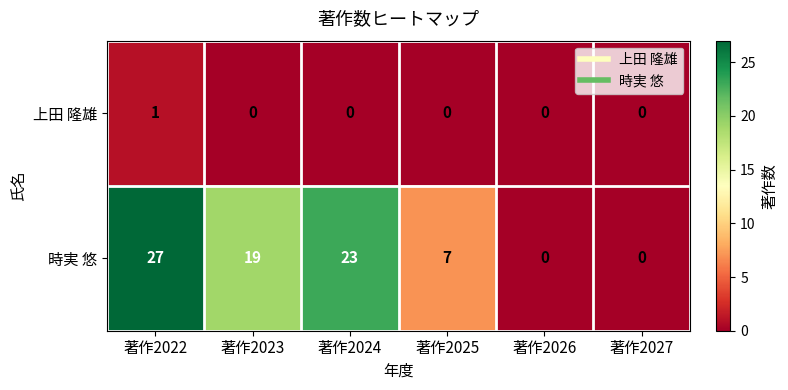

List the series in order of their overall mean, highest first.

時実 悠, 上田 隆雄